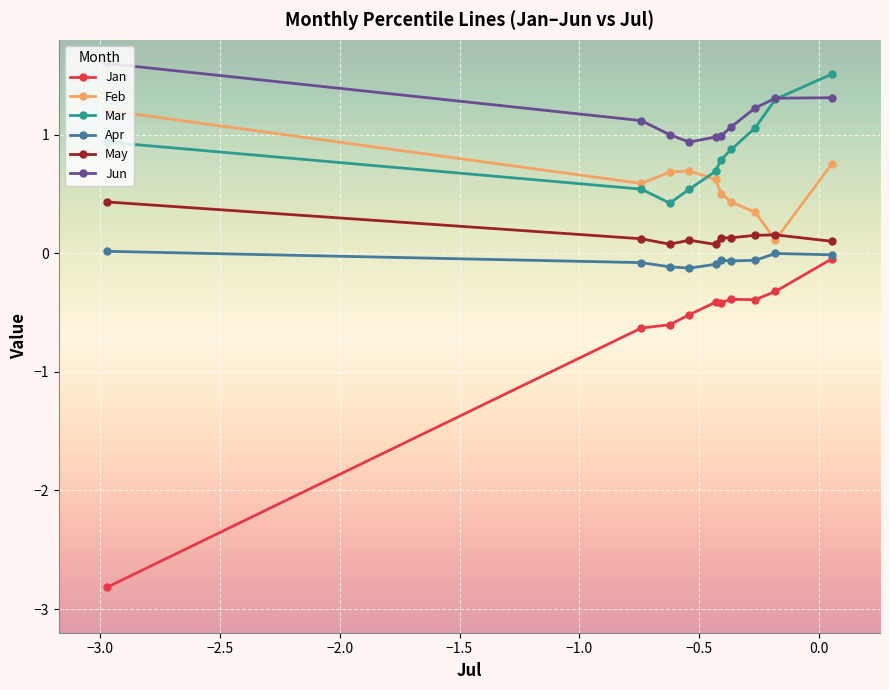

What is the average value of the Jun series?

1.2